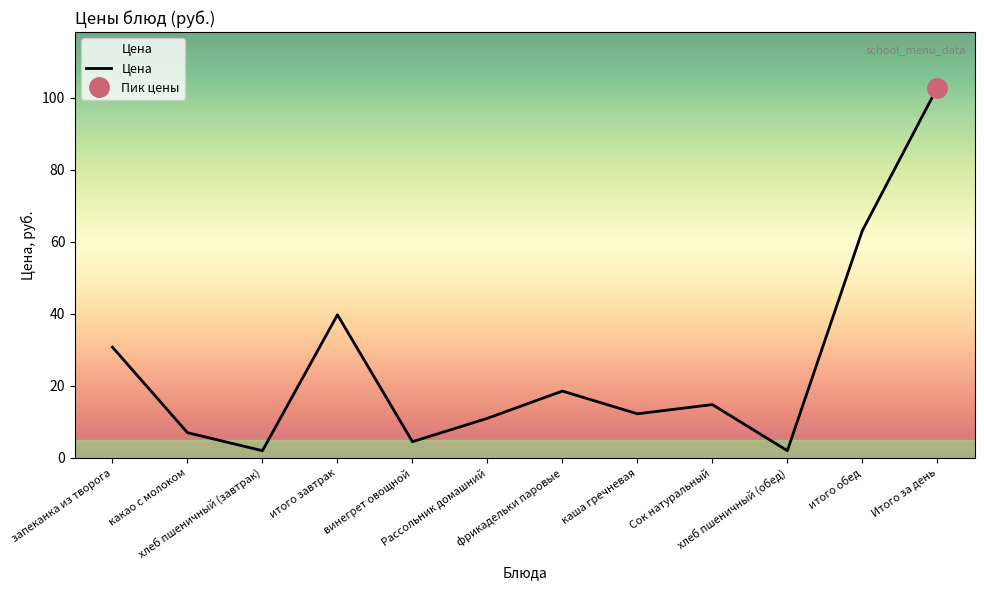

Does the chart display data point markers on the line(s)?

No